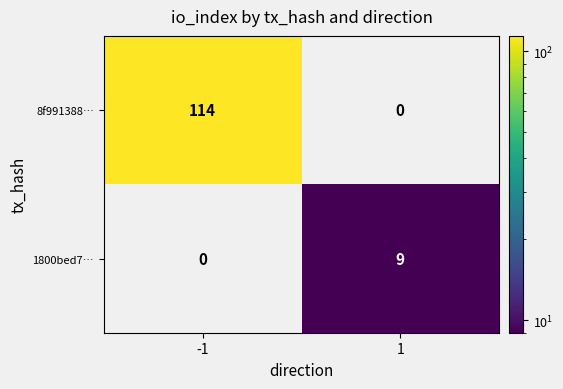

Reading right to left, list all the values displayed in this chart.

8f991388…: 1=0	-1=114
1800bed7…: 1=9	-1=0